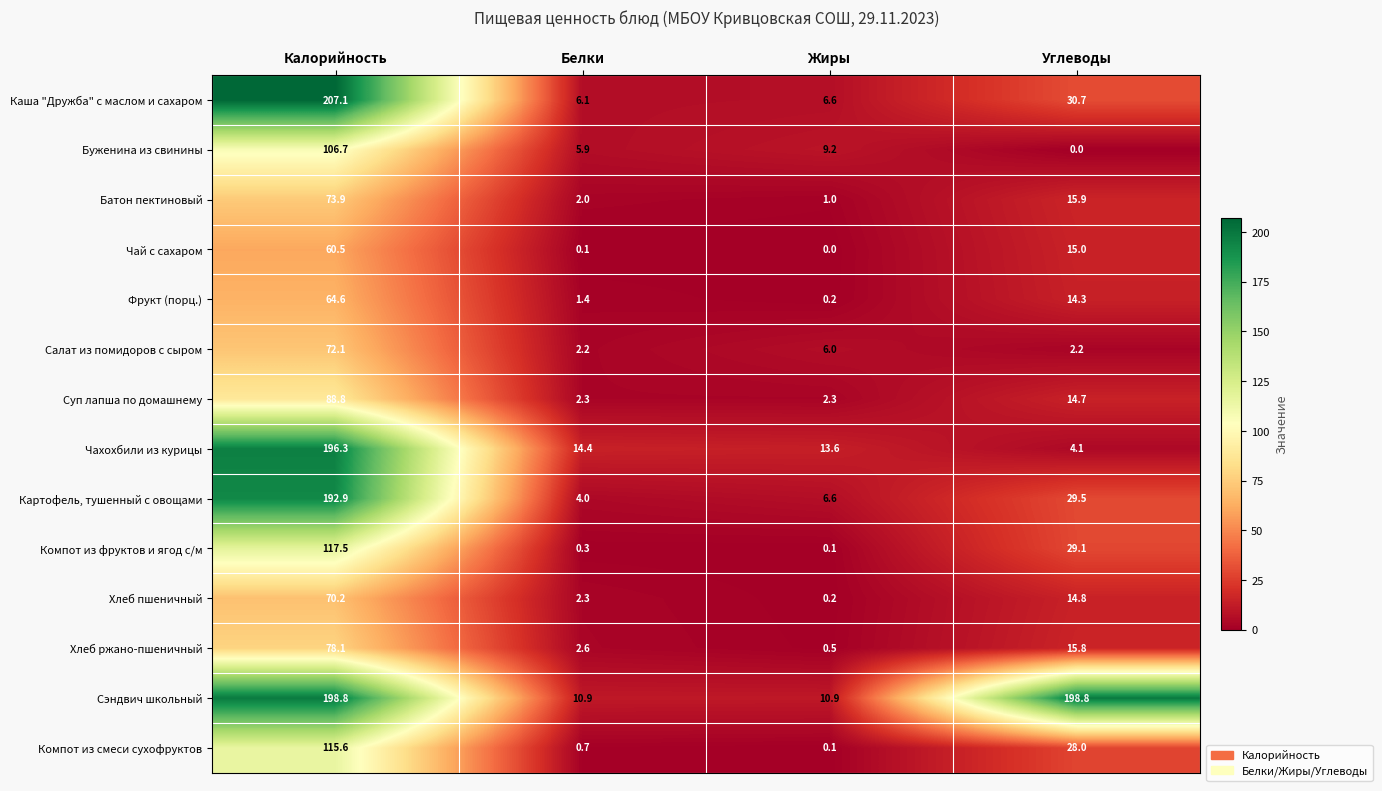

At which category does the chart reach its peak across all series?

Калорийность